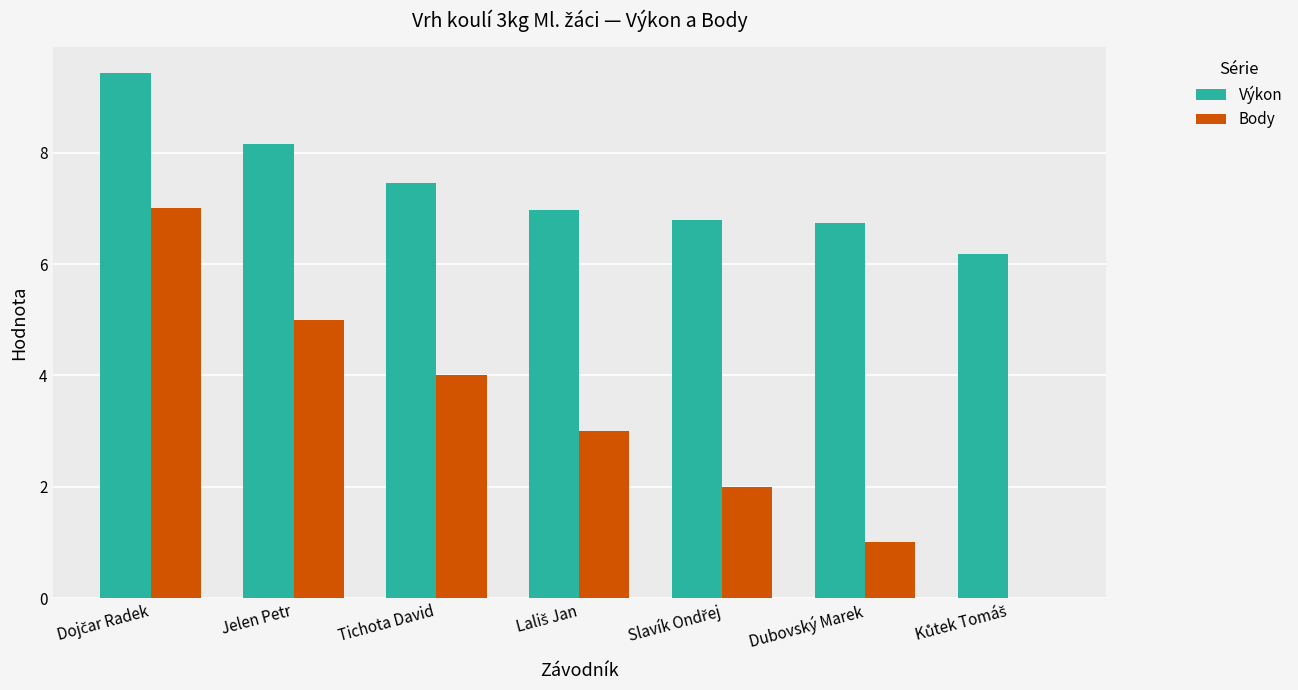

What is the sum of all Výkon values?

51.7